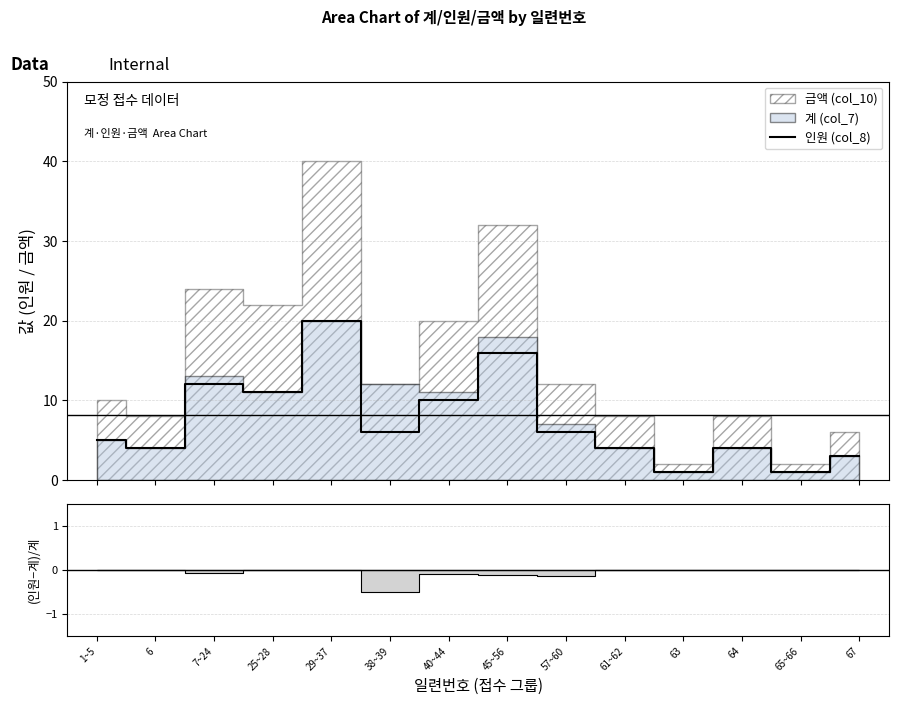

True or false: the data shows 11 at 25~28.

True